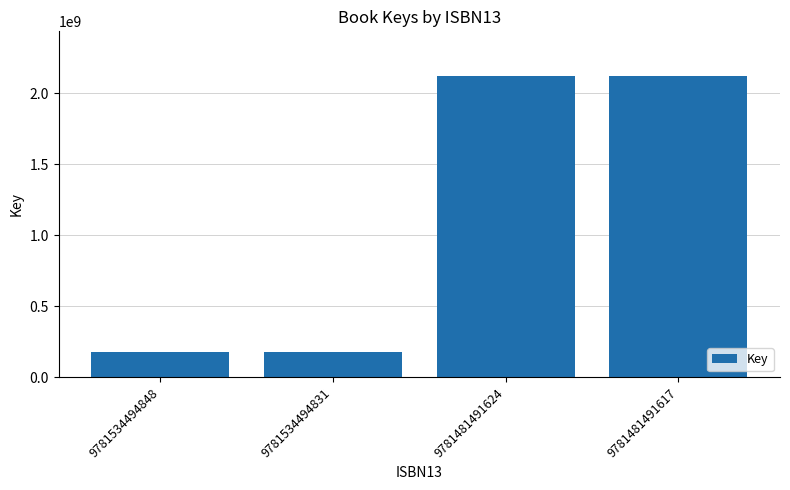

Count the number of data series in this chart.

1